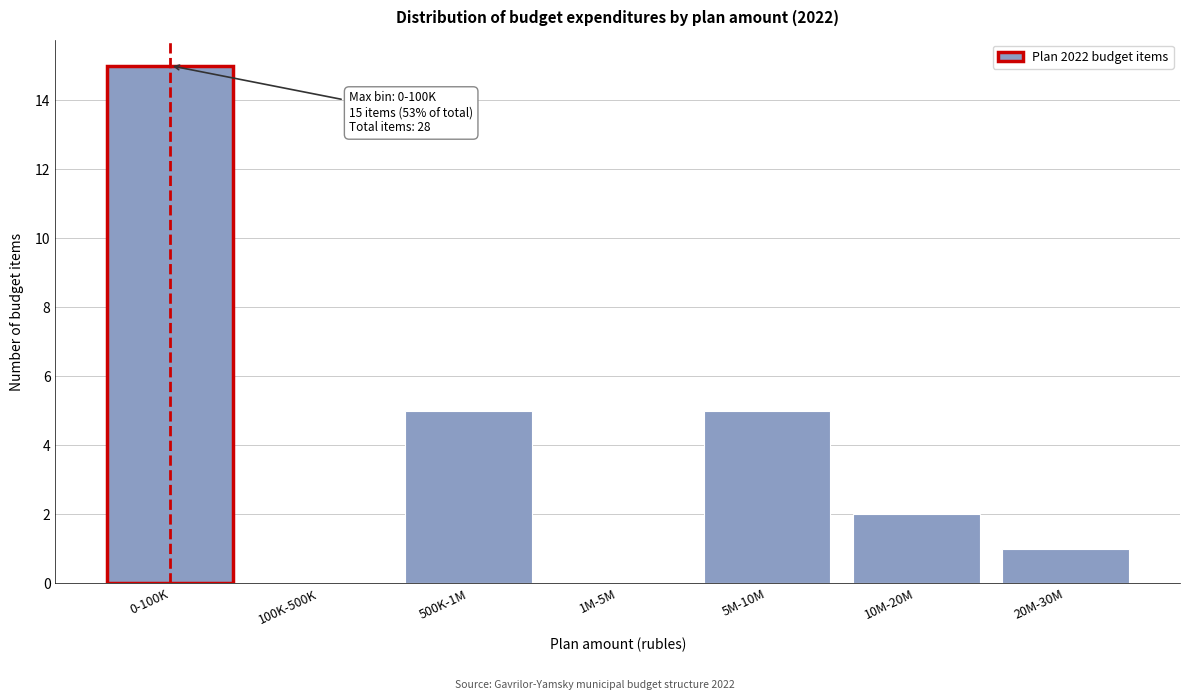

Reading left to right, list all the values displayed in this chart.

0-100K=15	100K-500K=0	500K-1M=5	1M-5M=0	5M-10M=5	10M-20M=2	20M-30M=1